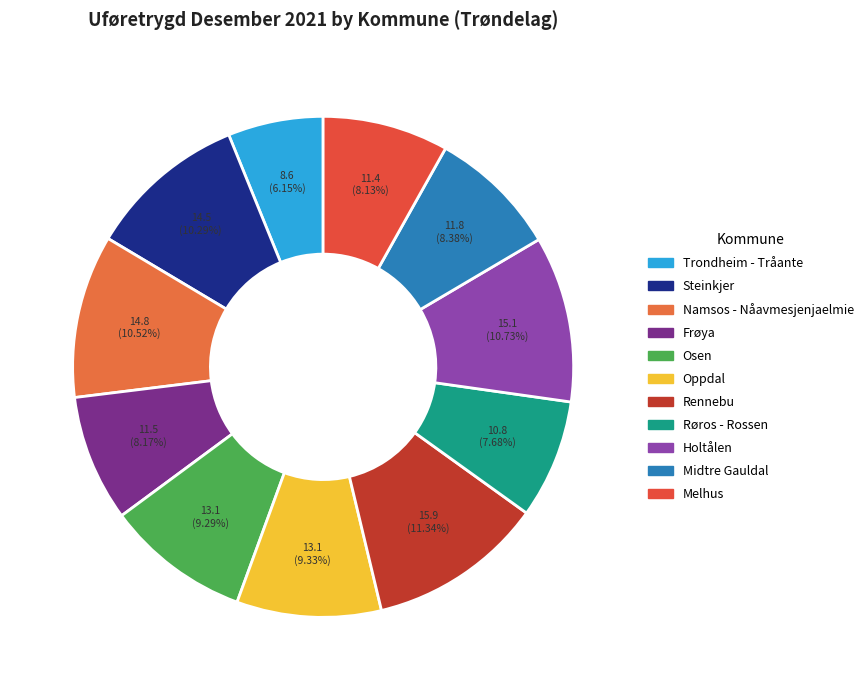

Between Rennebu and Trondheim - Tråante, which is larger?

Rennebu